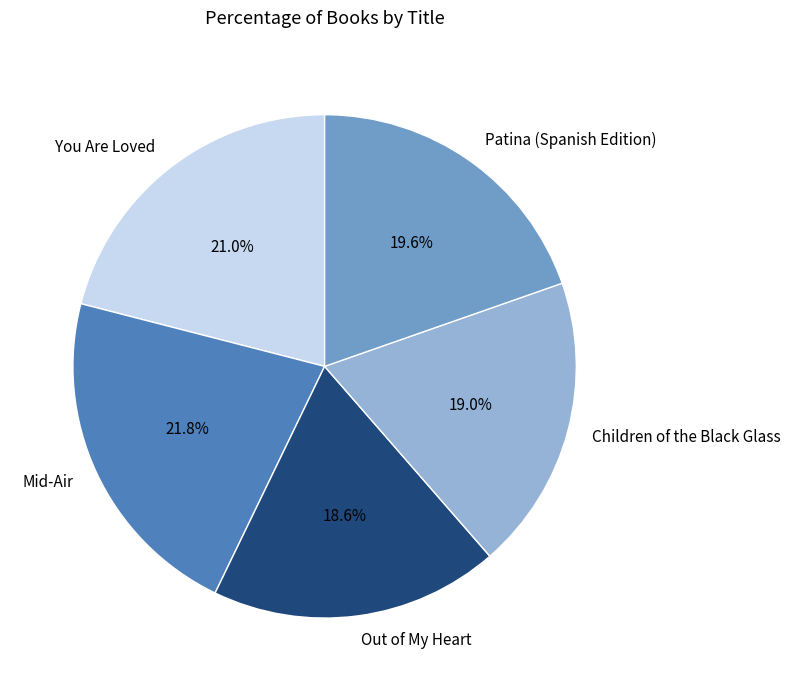

To the nearest percent, what portion does Children of the Black Glass represent?

19%